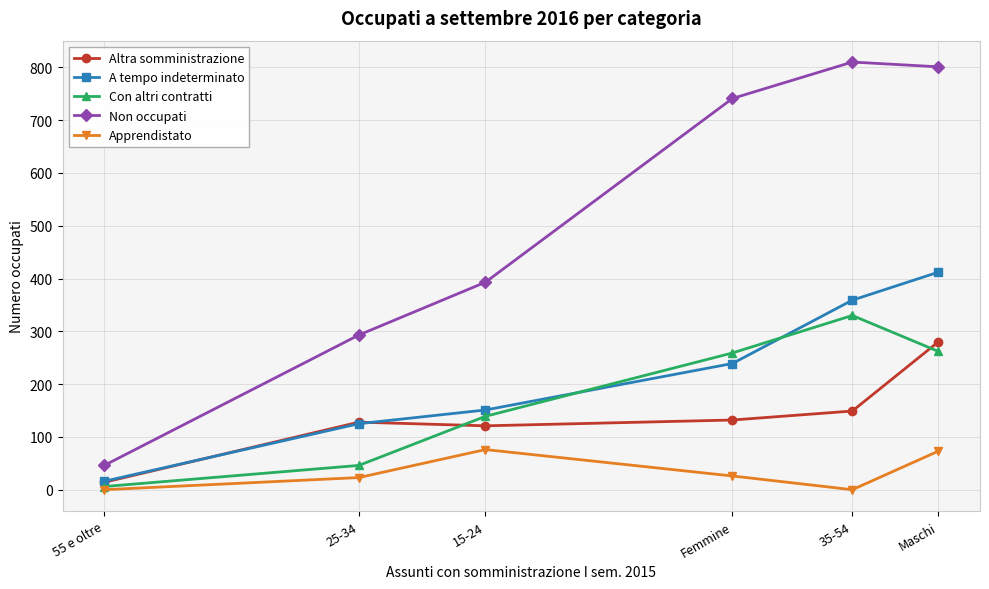

What are all the series names shown in the legend?

Altra somministrazione, A tempo indeterminato, Con altri contratti, Non occupati, Apprendistato